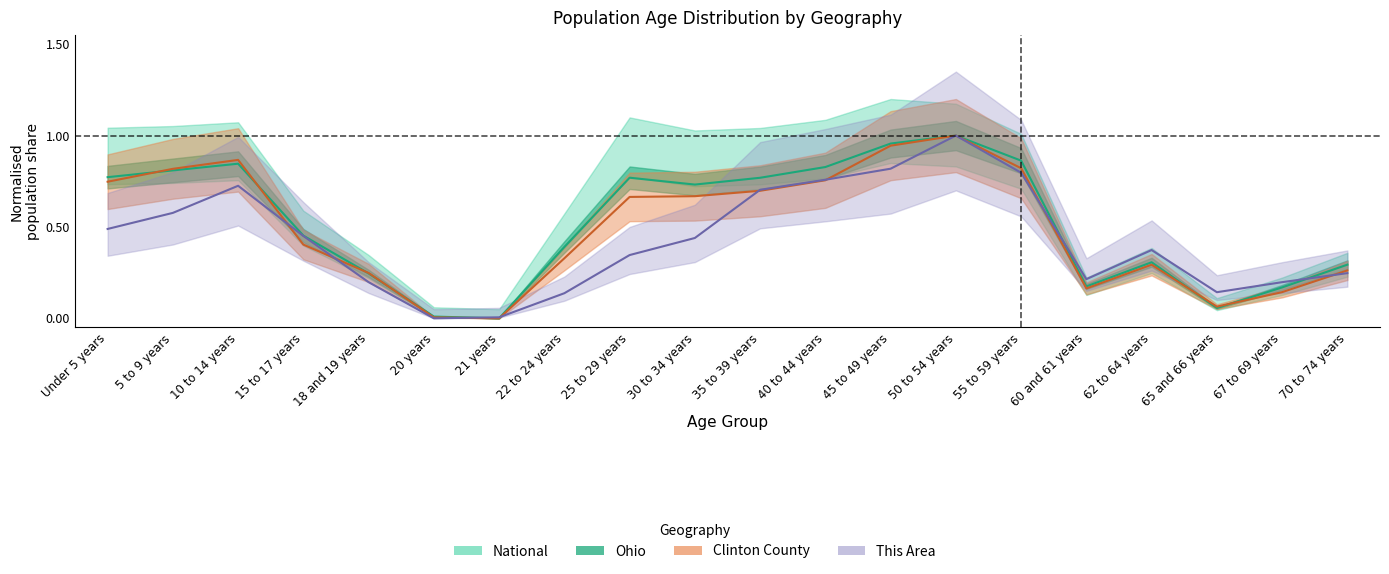

Reading left to right, list all the values displayed in this chart.

This Area: 0.5	0.6	0.7	0.5	0.2	0.0	0.0	0.1	0.3	0.4	0.7	0.8	0.8	1.0	0.8	0.2	0.4	0.1	0.2	0.2
Clinton County: 0.7	0.8	0.9	0.4	0.2	0.0	0.0	0.3	0.7	0.7	0.7	0.8	0.9	1.0	0.8	0.2	0.3	0.1	0.1	0.3
Ohio: 0.8	0.8	0.8	0.5	0.2	0.0	0.0	0.4	0.8	0.7	0.8	0.8	1.0	1.0	0.9	0.2	0.3	0.1	0.2	0.3